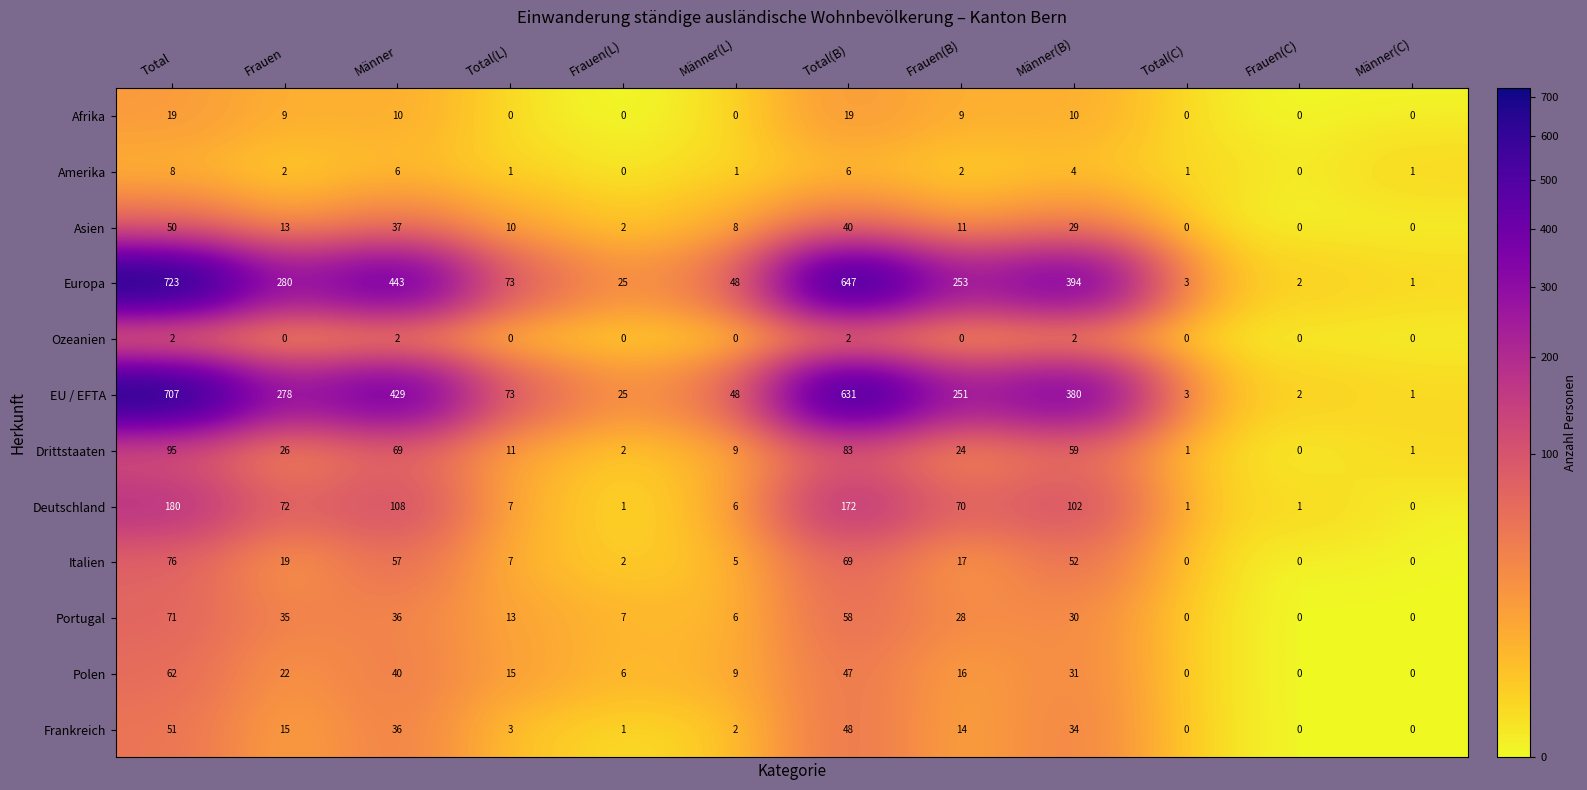

How many data points in Afrika are less than 9?

6